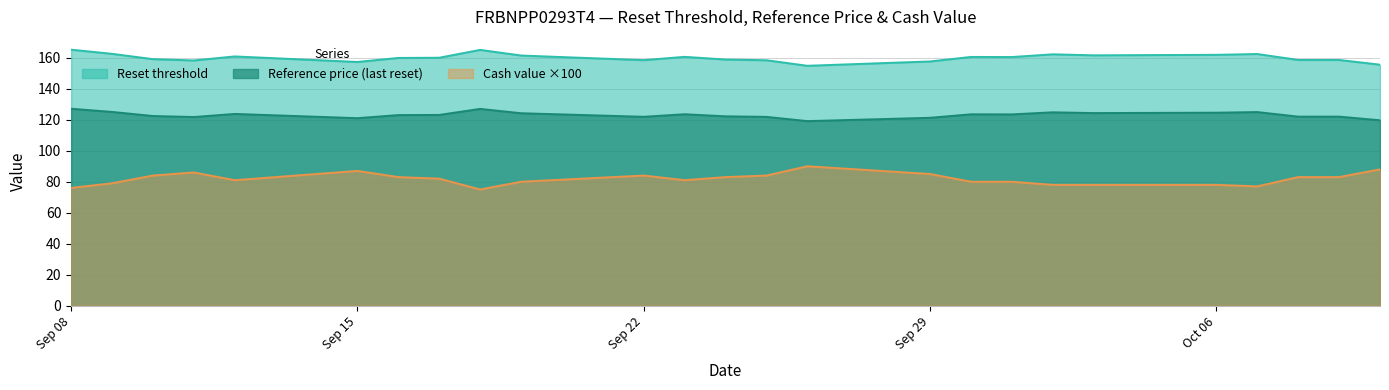

How many data points in Cash value are above 82?

12